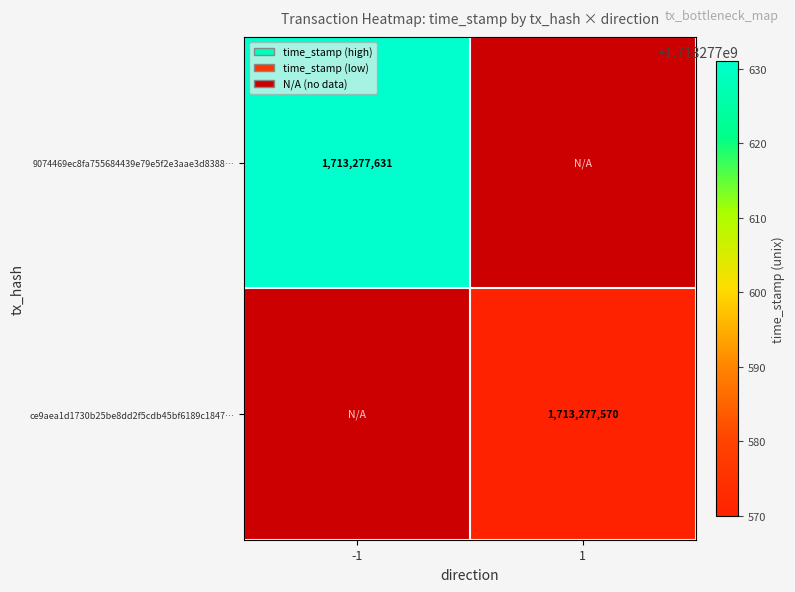

Which series has the largest total across all categories?

9074469ec8fa755684439e79e5f2e3aae3d8388